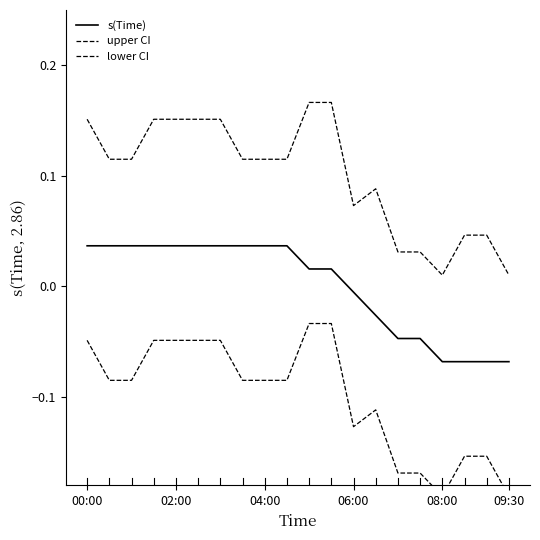

Reading right to left, list all the values displayed in this chart.

s(Time): -0.1	-0.1	-0.1	-0.1	-0.0	-0.0	-0.0	-0.0	0.0	0.0	0.0	0.0	0.0	0.0	0.0	0.0	0.0	0.0	0.0	0.0
upper CI: 0.0	0.0	0.0	0.0	0.0	0.0	0.1	0.1	0.2	0.2	0.1	0.1	0.1	0.2	0.2	0.2	0.2	0.1	0.1	0.2
lower CI: -0.2	-0.2	-0.2	-0.2	-0.2	-0.2	-0.1	-0.1	-0.0	-0.0	-0.1	-0.1	-0.1	-0.0	-0.0	-0.0	-0.0	-0.1	-0.1	-0.0